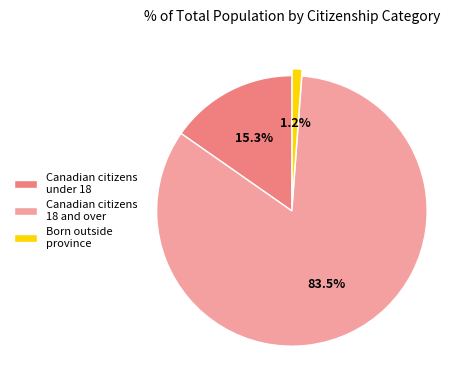

Rank the categories by value from highest to lowest.

Canadian citizens 18 and over, Canadian citizens under 18, Born outside province